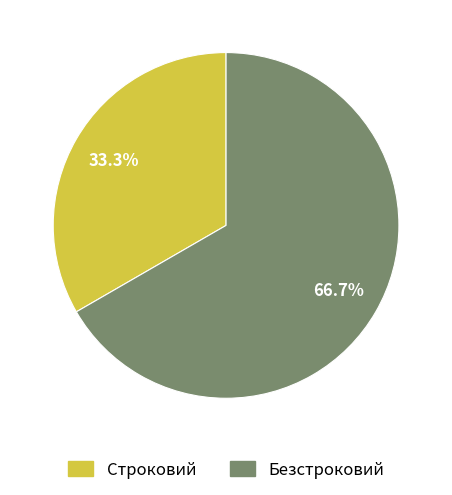

Is it true that Безстроковий is 73% of the pie?

False